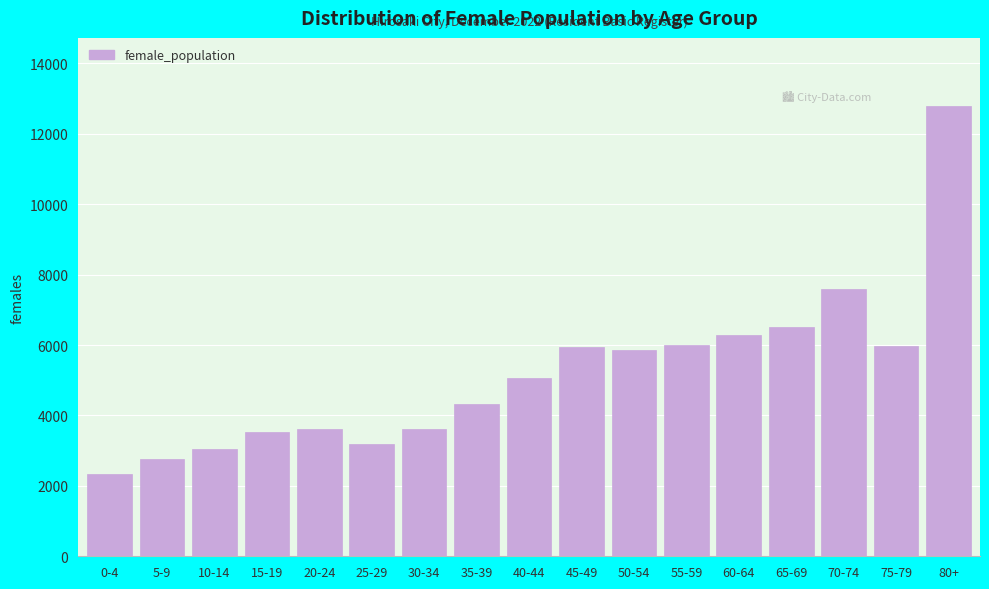

What is the difference between the values at 55-59 and 25-29?

2801